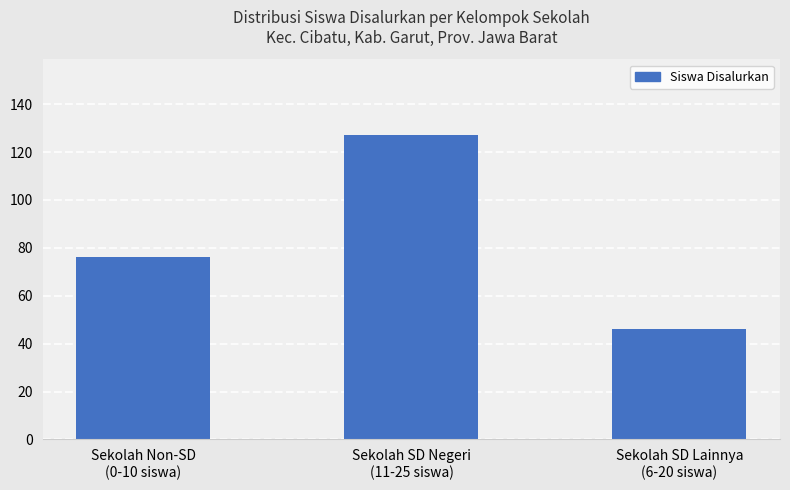

What is the ratio of the value at Sekolah SD Negeri
(11-25 siswa) to the value at Sekolah SD Lainnya
(6-20 siswa)?

2.8